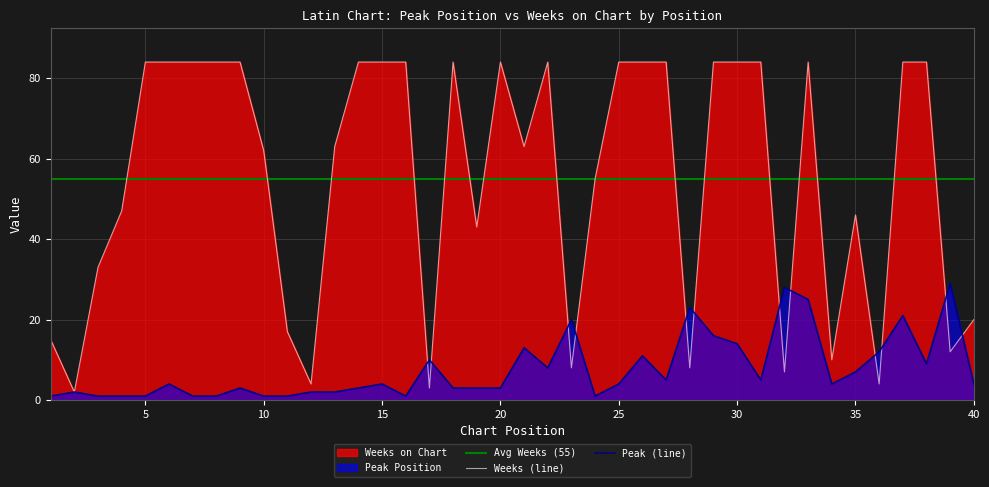

What is the value of the Peak Position point at the 27th from the left?

5